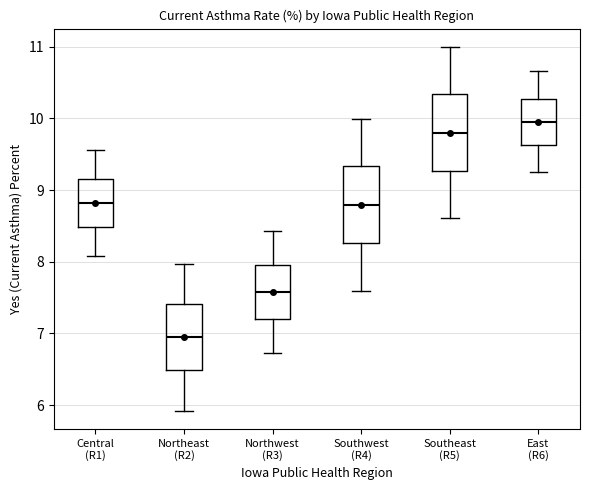

Reading left to right, read every box against the y-axis: the position of its median line, the range the box covers, and the ends of its whiskers. The values are not printed on the chart, so give them approximately, as read against the axis.

Central (R1): median 8.8, box 8.5 to 9.1, whiskers 8.1 to 9.6
Northeast (R2): median 6.9, box 6.5 to 7.4, whiskers 5.9 to 8.0
Northwest (R3): median 7.6, box 7.2 to 8.0, whiskers 6.7 to 8.4
Southwest (R4): median 8.8, box 8.3 to 9.3, whiskers 7.6 to 10.0
Southeast (R5): median 9.8, box 9.3 to 10.3, whiskers 8.6 to 11.0
East (R6): median 9.9, box 9.6 to 10.3, whiskers 9.2 to 10.7